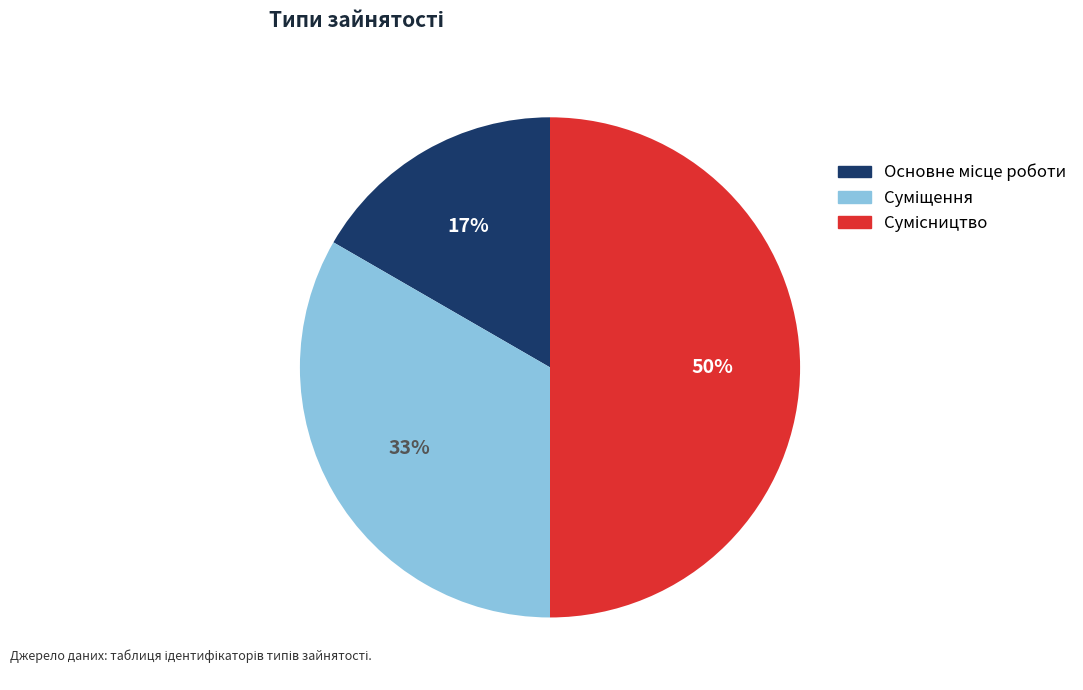

To the nearest percent, what is the difference between the largest and smallest slice percentages?

33%